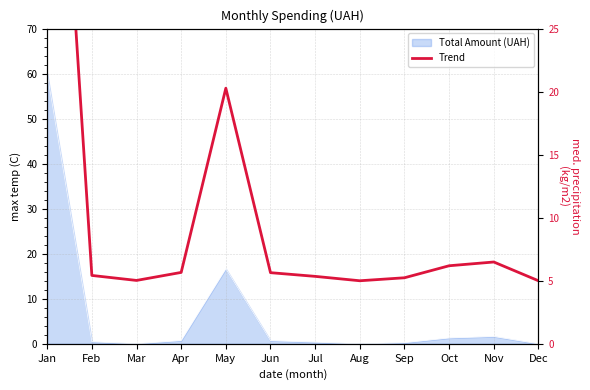

Does the chart display data point markers on the line(s)?

No